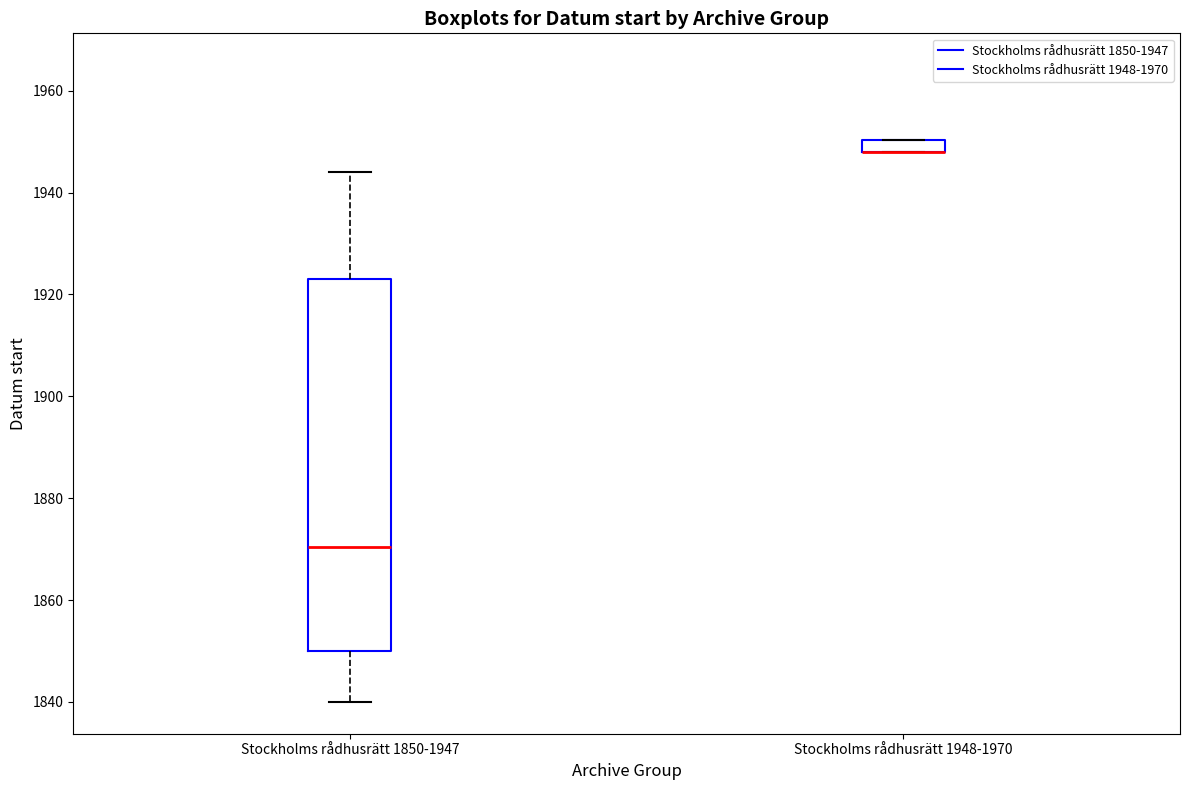

Which box is the tallest, from its lower edge to its upper edge?

Stockholms rådhusrätt 1850-1947